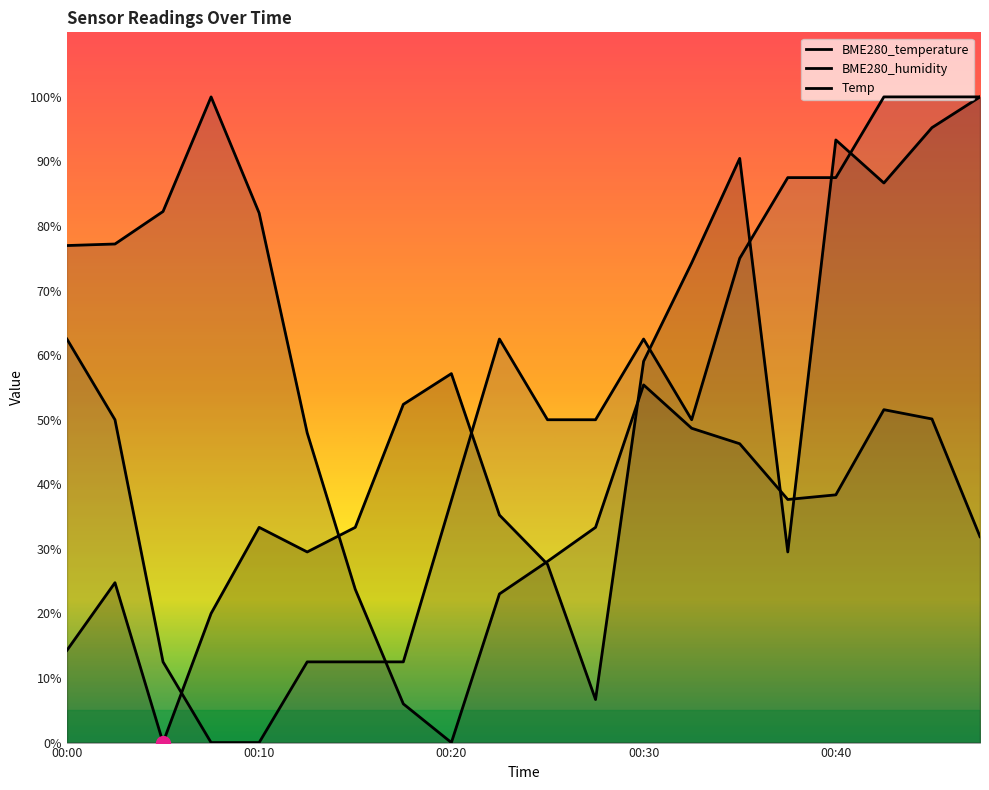

The value of BME280_temperature at 00:45 is 95.2. True or false?

True